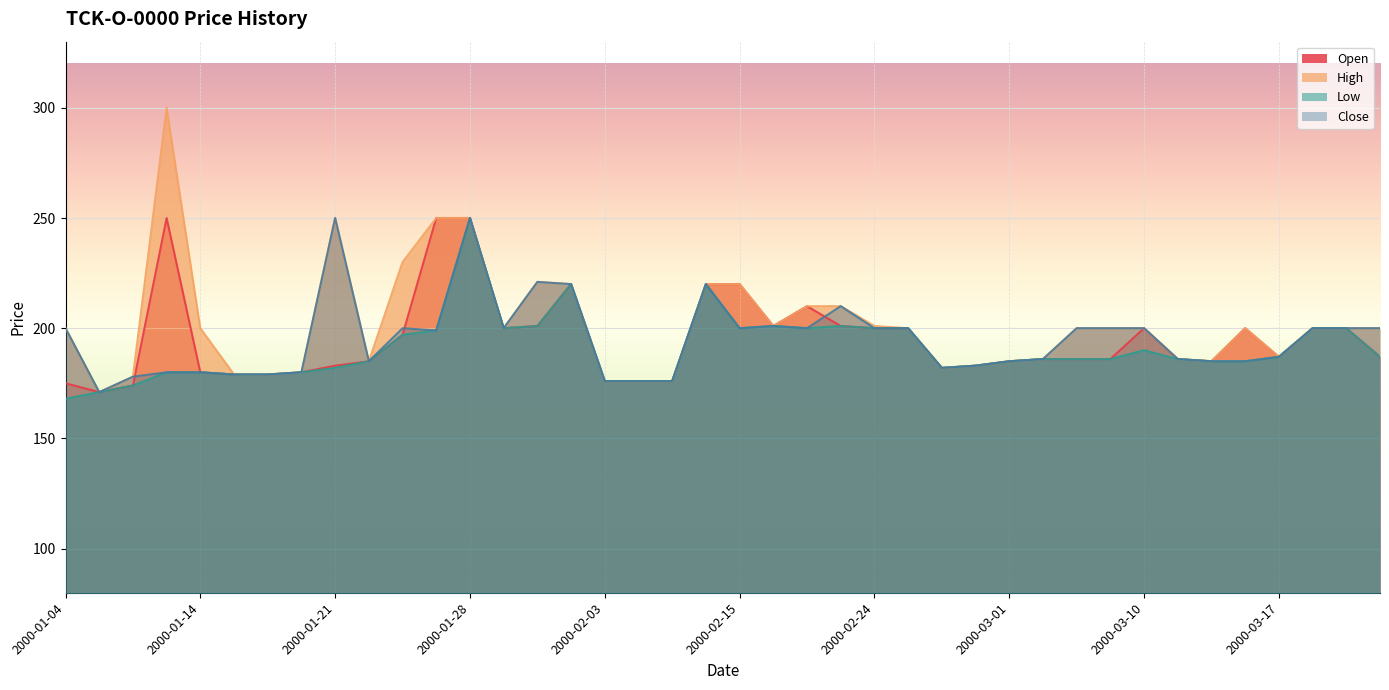

At how many categories does at least one series exceed 286?

1